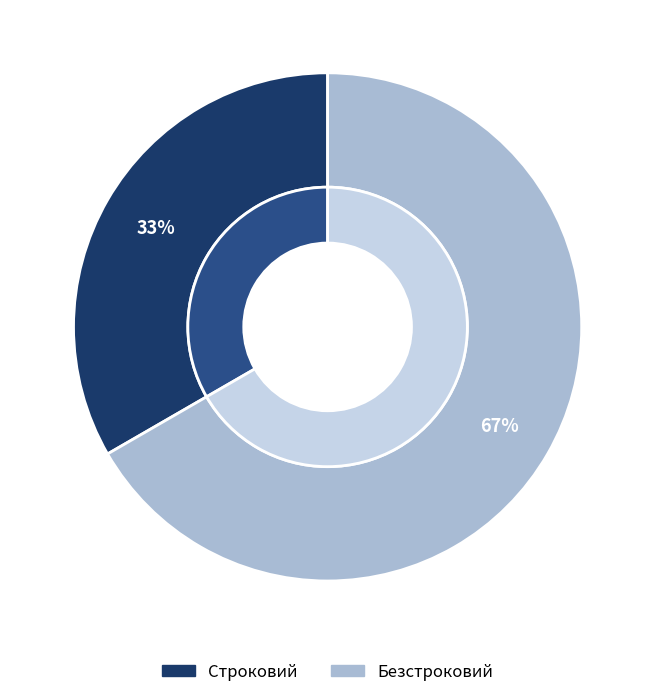

To the nearest percent, what percentage of the pie is Строковий?

33%